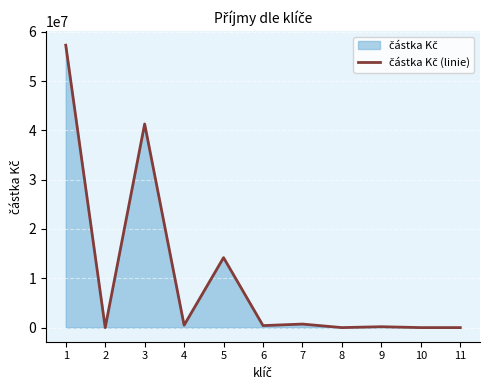

How many distinct data groups are displayed?

1